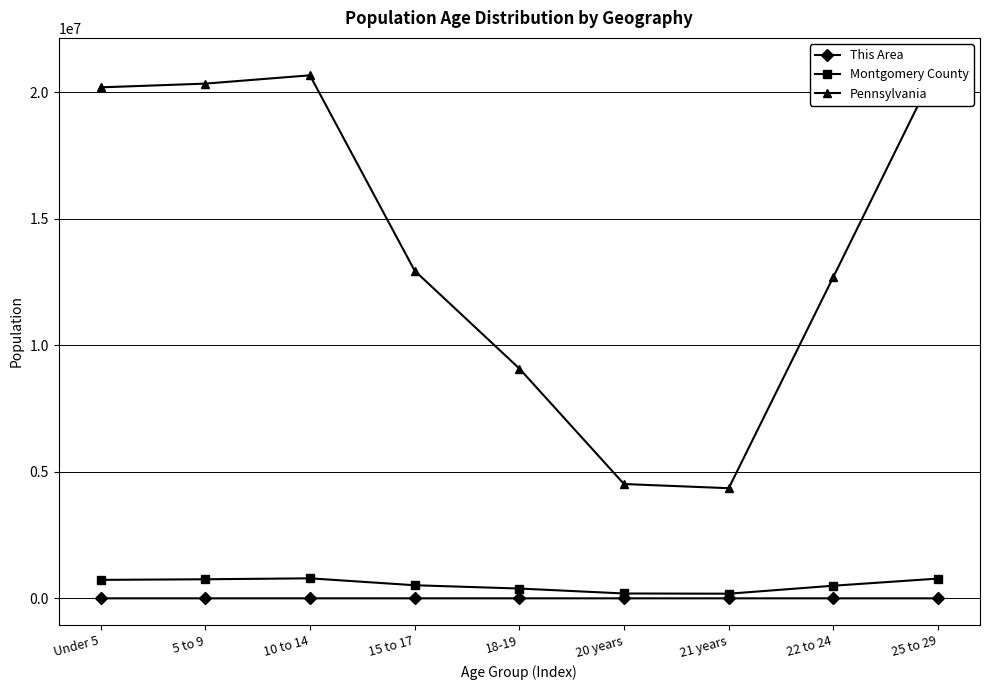

True or false: This Area and Pennsylvania intersect in this chart.

False